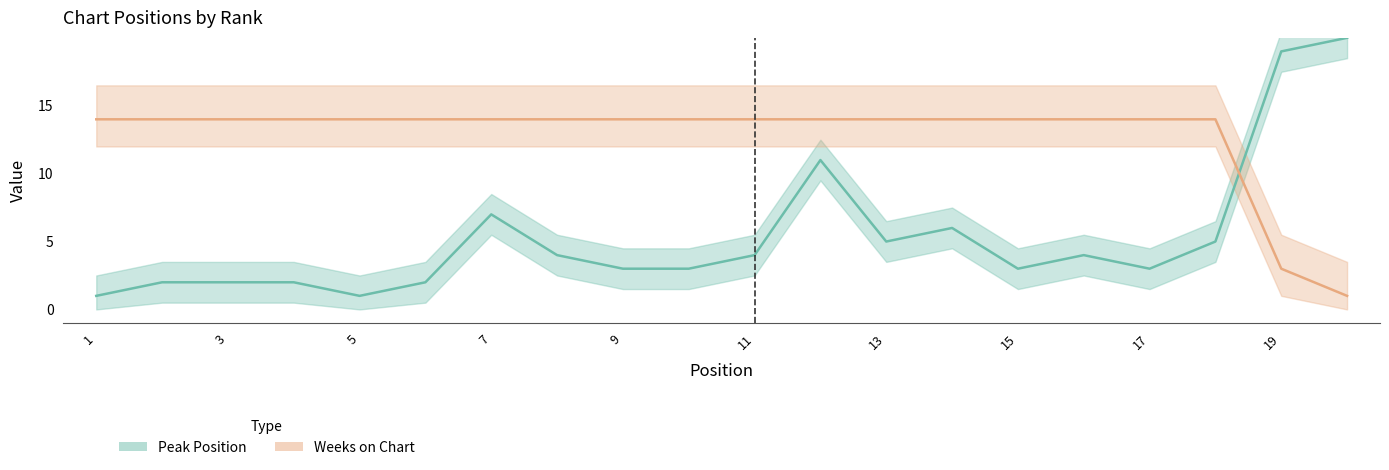

List the series in order of their overall mean, lowest first.

Peak Position, Weeks on Chart